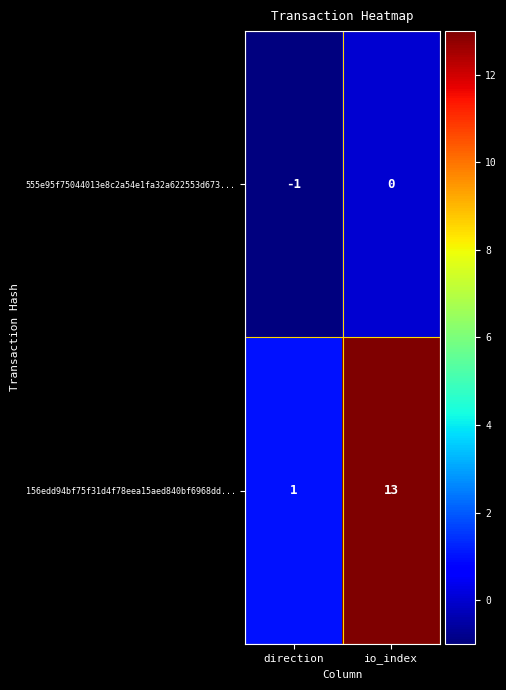

What is the average value of the 156edd94bf75f31d4f78eea15aed840bf6968dd... series?

7